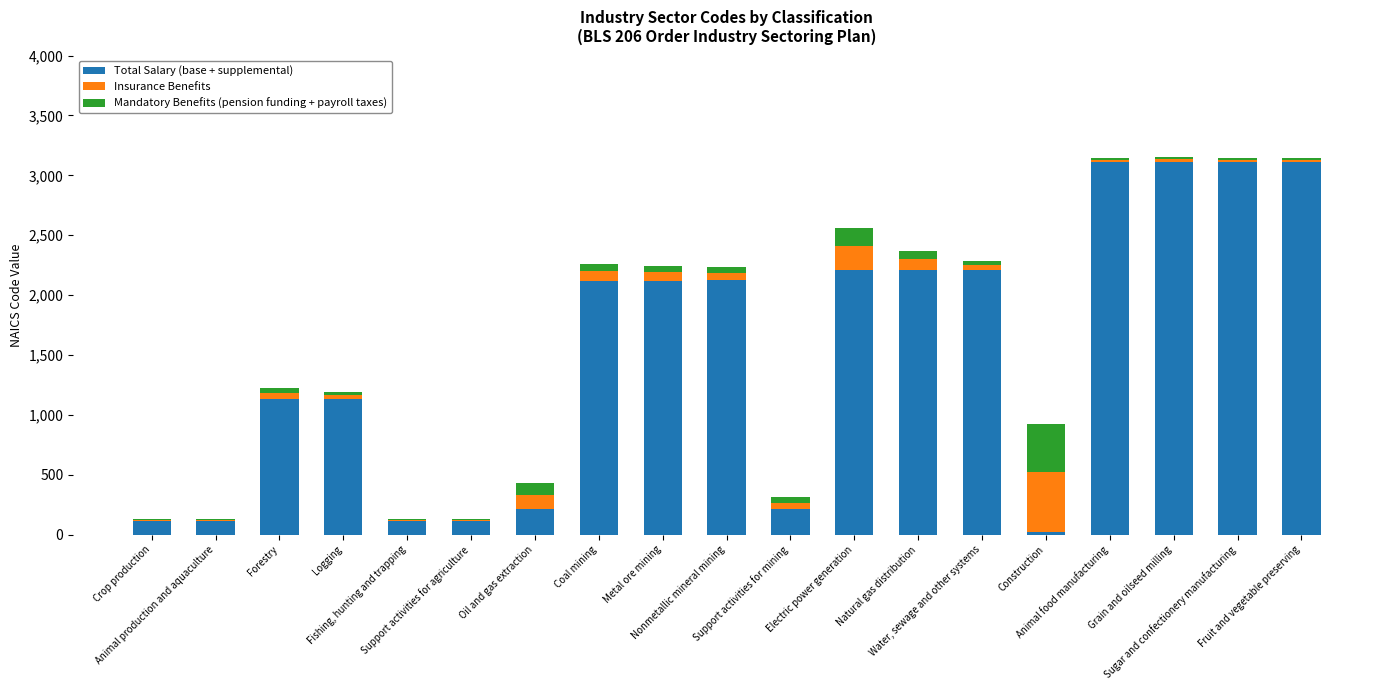

What value does the Total Salary (base + supplemental) series have at Nonmetallic mineral mining, to the nearest 10?

2120